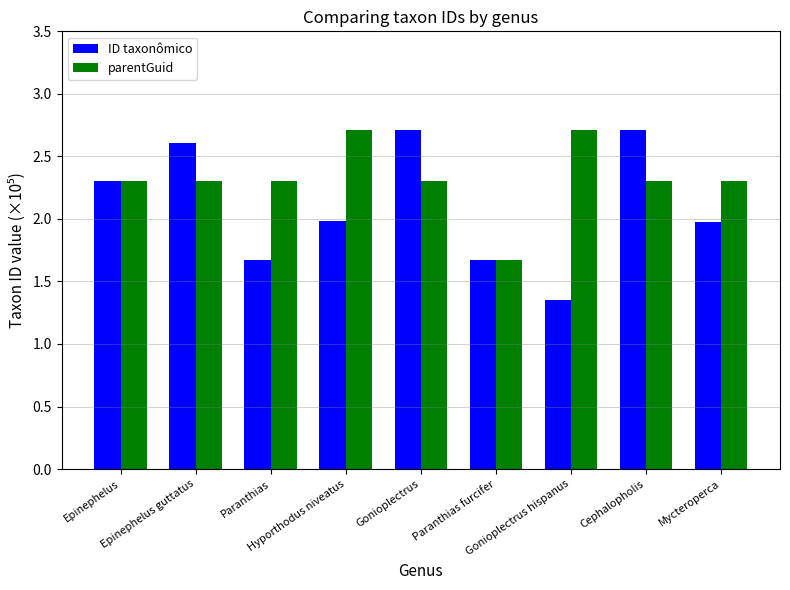

Which series has the largest total across all categories?

parentGuid